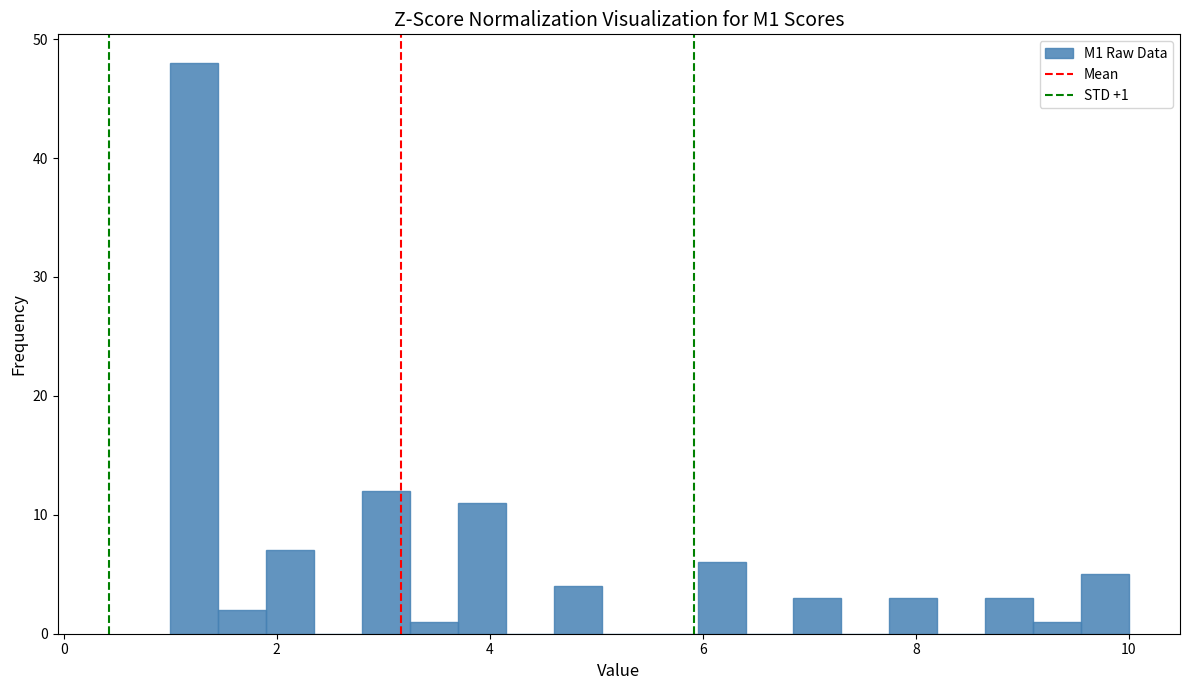

Around what value on the x-axis is the tallest bar? Give the approximate position of its centre, as read against the axis.

1.2